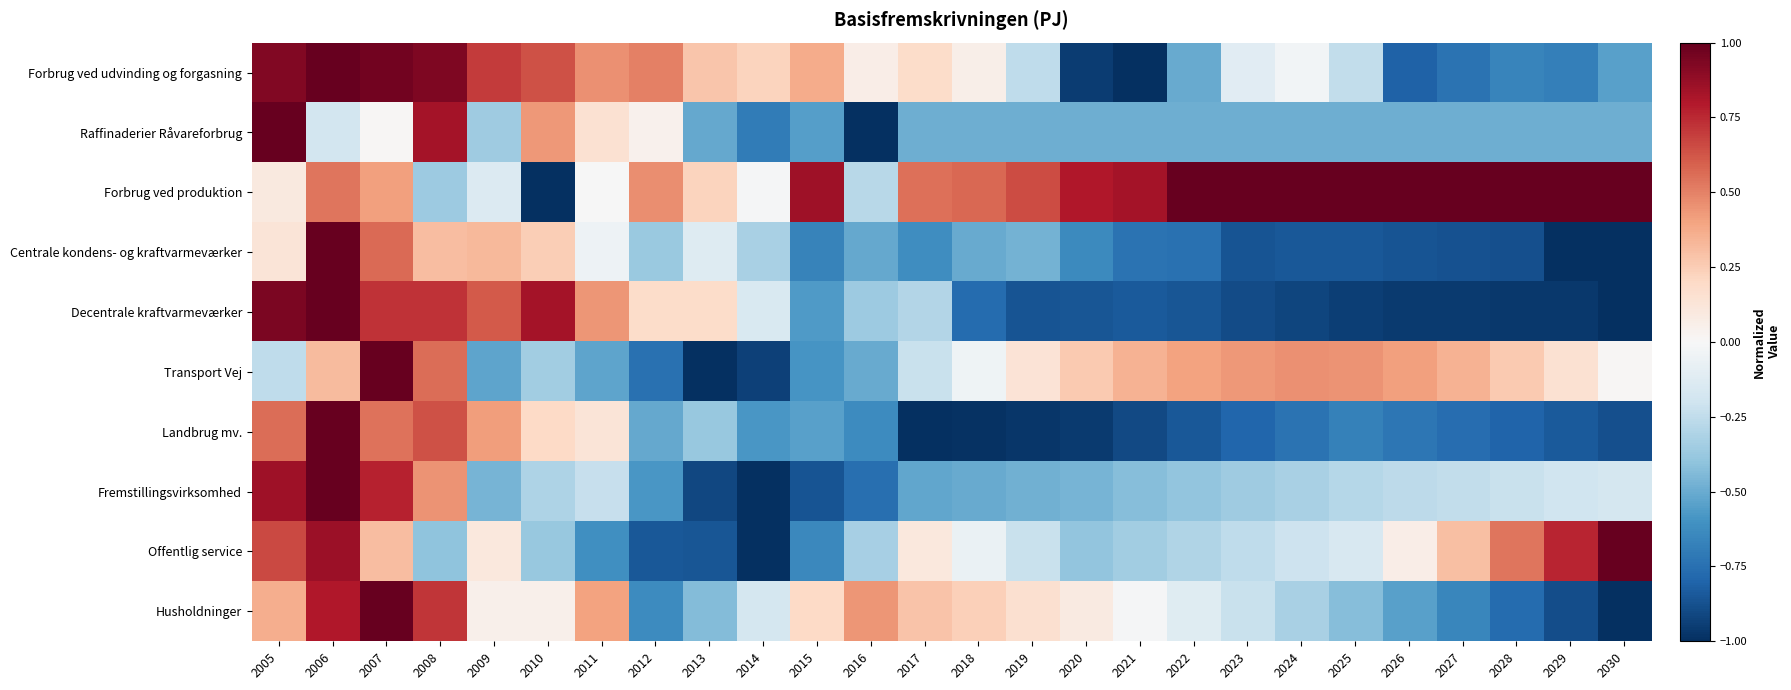

Reading left to right, transcribe all the data shown in this chart.

Forbrug ved udvinding og forgasning: 2005=0.9	2006=1.0	2007=1.0	2008=0.9	2009=0.7	2010=0.6	2011=0.5	2012=0.5	2013=0.3	2014=0.2	2015=0.4	2016=0.1	2017=0.2	2018=0.1	2019=-0.3	2020=-1.0	2021=-1.0	2022=-0.5	2023=-0.1	2024=-0.0	2025=-0.2	2026=-0.8	2027=-0.7	2028=-0.7	2029=-0.7	2030=-0.5
Raffinaderier Råvareforbrug: 2005=1.0	2006=-0.2	2007=0.0	2008=0.8	2009=-0.4	2010=0.4	2011=0.2	2012=0.0	2013=-0.5	2014=-0.7	2015=-0.5	2016=-1.0	2017=-0.5	2018=-0.5	2019=-0.5	2020=-0.5	2021=-0.5	2022=-0.5	2023=-0.5	2024=-0.5	2025=-0.5	2026=-0.5	2027=-0.5	2028=-0.5	2029=-0.5	2030=-0.5
Forbrug ved produktion: 2005=0.1	2006=0.5	2007=0.4	2008=-0.4	2009=-0.1	2010=-1.0	2011=-0.0	2012=0.5	2013=0.2	2014=-0.0	2015=0.8	2016=-0.3	2017=0.6	2018=0.6	2019=0.7	2020=0.8	2021=0.8	2022=1.0	2023=1.0	2024=1.0	2025=1.0	2026=1.0	2027=1.0	2028=1.0	2029=1.0	2030=1.0
Centrale kondens- og kraftvarmeværker: 2005=0.1	2006=1.0	2007=0.6	2008=0.3	2009=0.3	2010=0.2	2011=-0.1	2012=-0.4	2013=-0.1	2014=-0.3	2015=-0.7	2016=-0.5	2017=-0.6	2018=-0.5	2019=-0.5	2020=-0.6	2021=-0.7	2022=-0.7	2023=-0.9	2024=-0.8	2025=-0.8	2026=-0.9	2027=-0.9	2028=-0.9	2029=-1.0	2030=-1.0
Decentrale kraftvarmeværker: 2005=0.9	2006=1.0	2007=0.7	2008=0.7	2009=0.6	2010=0.8	2011=0.4	2012=0.2	2013=0.2	2014=-0.1	2015=-0.6	2016=-0.4	2017=-0.3	2018=-0.8	2019=-0.9	2020=-0.9	2021=-0.8	2022=-0.9	2023=-0.9	2024=-0.9	2025=-0.9	2026=-1.0	2027=-1.0	2028=-1.0	2029=-1.0	2030=-1.0
Transport Vej: 2005=-0.3	2006=0.3	2007=1.0	2008=0.6	2009=-0.5	2010=-0.3	2011=-0.5	2012=-0.7	2013=-1.0	2014=-0.9	2015=-0.6	2016=-0.5	2017=-0.2	2018=-0.0	2019=0.1	2020=0.3	2021=0.3	2022=0.4	2023=0.4	2024=0.5	2025=0.4	2026=0.4	2027=0.3	2028=0.3	2029=0.2	2030=0.0
Landbrug mv.: 2005=0.6	2006=1.0	2007=0.5	2008=0.6	2009=0.4	2010=0.2	2011=0.1	2012=-0.5	2013=-0.4	2014=-0.6	2015=-0.5	2016=-0.6	2017=-1.0	2018=-1.0	2019=-1.0	2020=-1.0	2021=-0.9	2022=-0.8	2023=-0.8	2024=-0.7	2025=-0.7	2026=-0.7	2027=-0.8	2028=-0.8	2029=-0.8	2030=-0.9
Fremstillingsvirksomhed: 2005=0.8	2006=1.0	2007=0.8	2008=0.4	2009=-0.5	2010=-0.3	2011=-0.2	2012=-0.6	2013=-0.9	2014=-1.0	2015=-0.9	2016=-0.8	2017=-0.5	2018=-0.5	2019=-0.5	2020=-0.5	2021=-0.4	2022=-0.4	2023=-0.4	2024=-0.3	2025=-0.3	2026=-0.3	2027=-0.2	2028=-0.2	2029=-0.2	2030=-0.2
Offentlig service: 2005=0.7	2006=0.9	2007=0.3	2008=-0.4	2009=0.1	2010=-0.4	2011=-0.6	2012=-0.8	2013=-0.9	2014=-1.0	2015=-0.6	2016=-0.3	2017=0.1	2018=-0.1	2019=-0.2	2020=-0.4	2021=-0.3	2022=-0.3	2023=-0.3	2024=-0.2	2025=-0.2	2026=0.1	2027=0.3	2028=0.5	2029=0.8	2030=1.0
Husholdninger: 2005=0.4	2006=0.8	2007=1.0	2008=0.7	2009=0.1	2010=0.1	2011=0.4	2012=-0.6	2013=-0.4	2014=-0.2	2015=0.2	2016=0.4	2017=0.3	2018=0.2	2019=0.2	2020=0.1	2021=-0.0	2022=-0.1	2023=-0.2	2024=-0.3	2025=-0.4	2026=-0.5	2027=-0.7	2028=-0.8	2029=-0.9	2030=-1.0